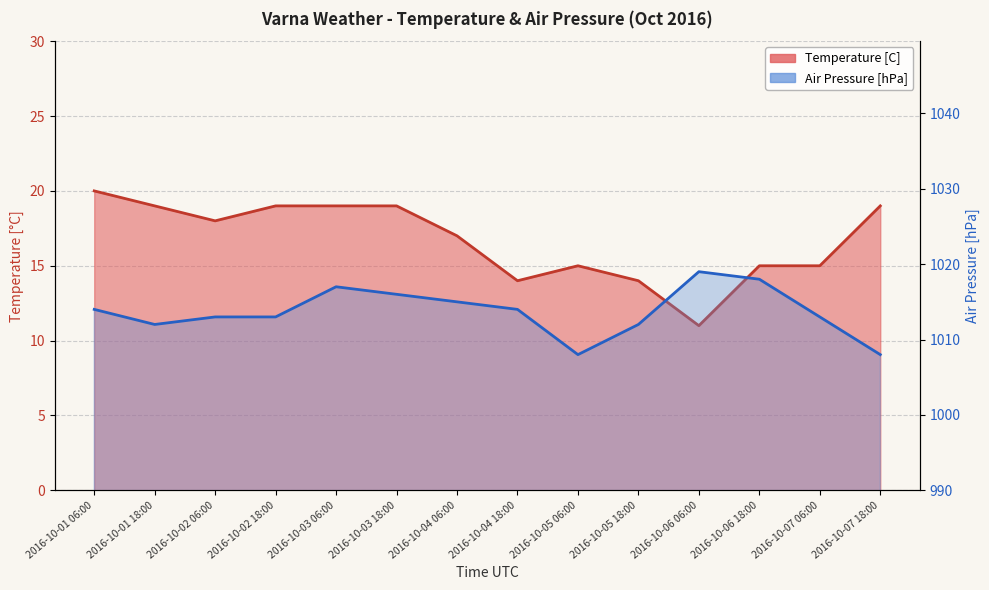

What are all the series names shown in the legend?

Temperature [C], Air Pressure [hPa]